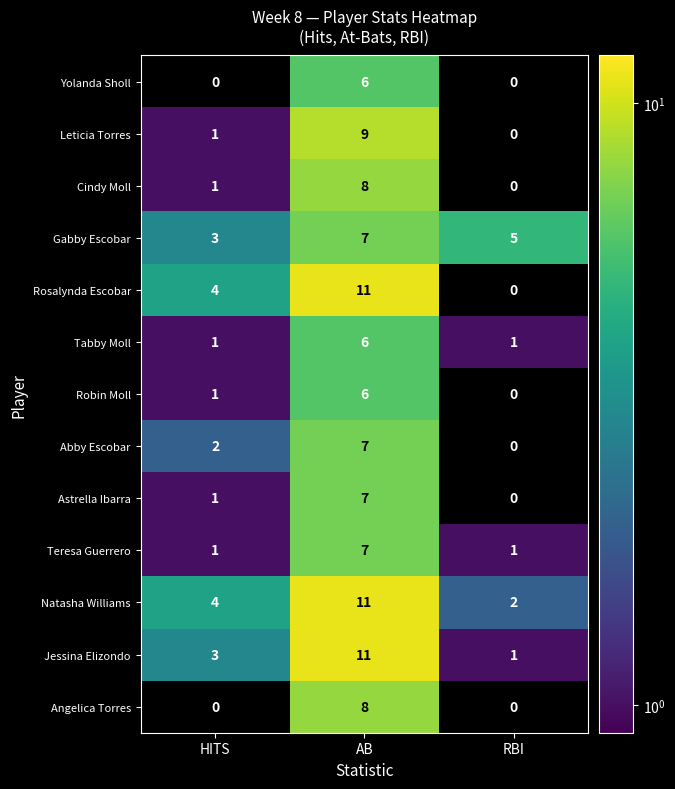

The Robin Moll series shows 0 at HITS. True or false?

False